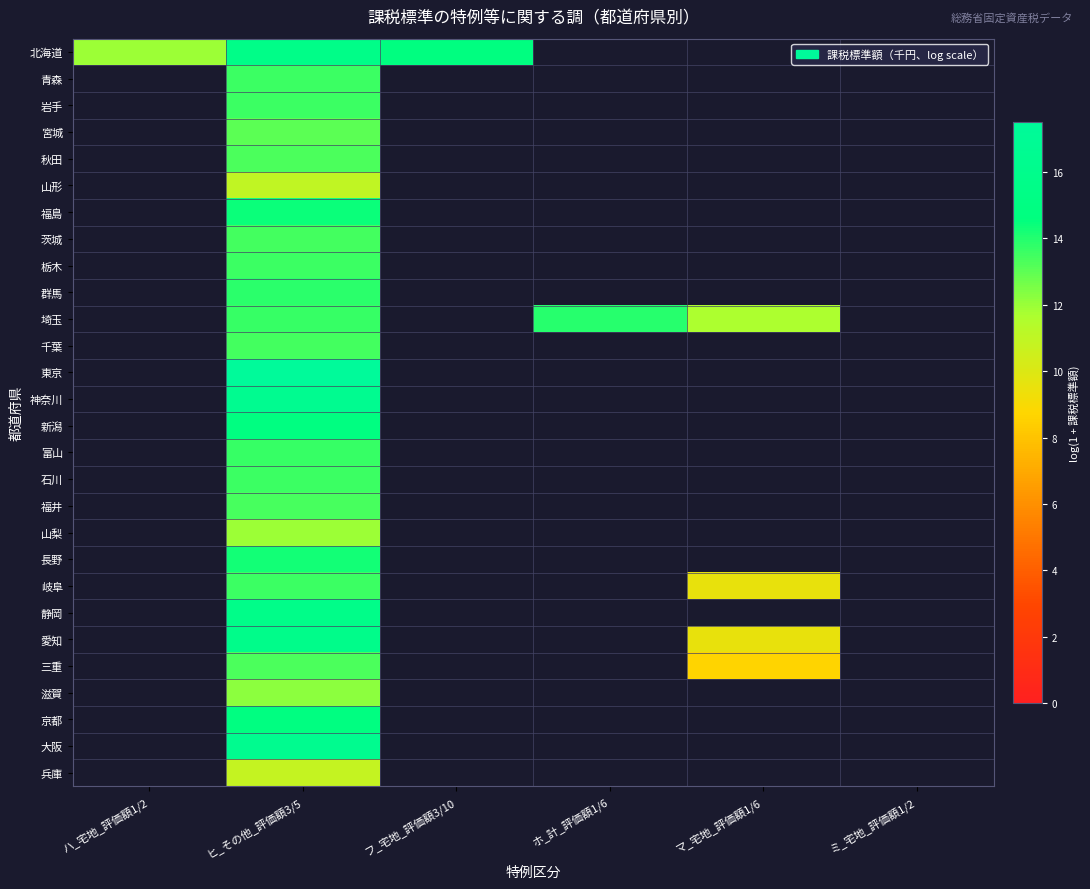

What is the difference between the highest and lowest values at ヒ_その他_評価額3/5?

6.7